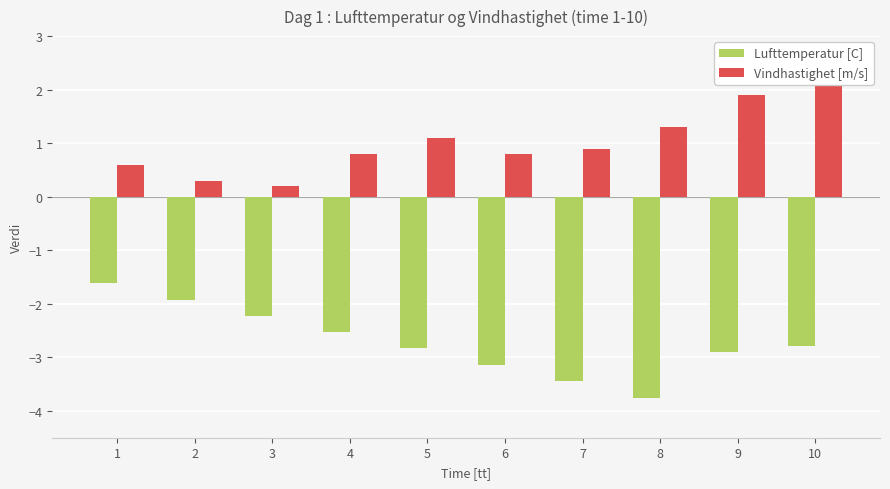

Is the value of Vindhastighet [m/s] at 3 greater than the value of Lufttemperatur [C] at 4?

Yes